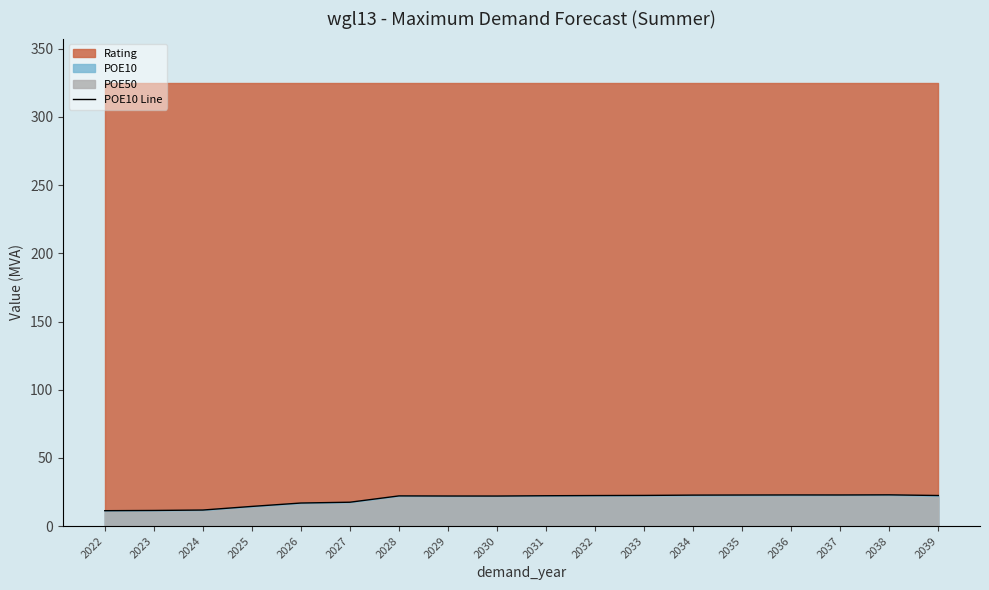

At which label is the value closest to 17?

2026